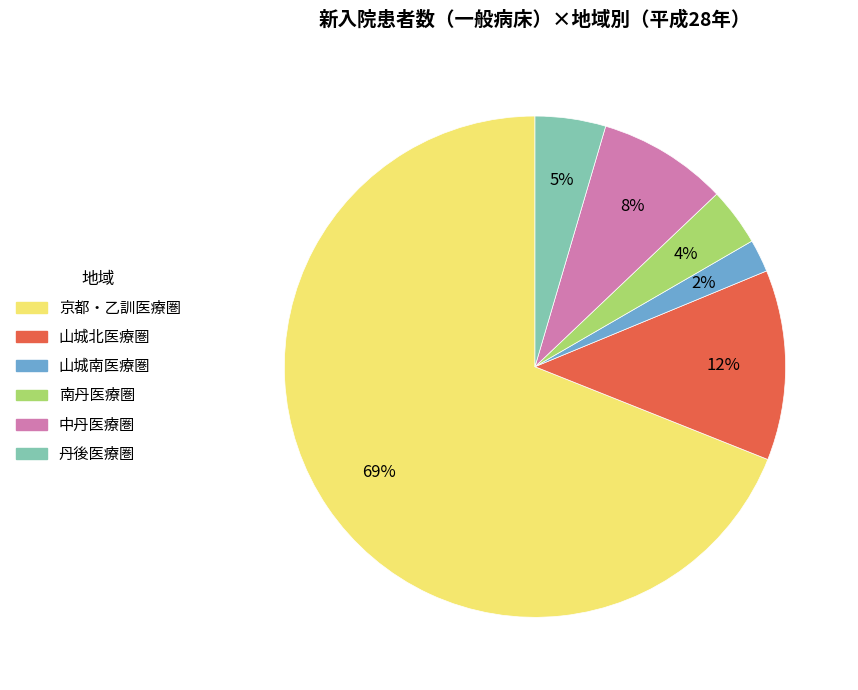

Does 山城南医療圏 account for over 50% of the chart?

No